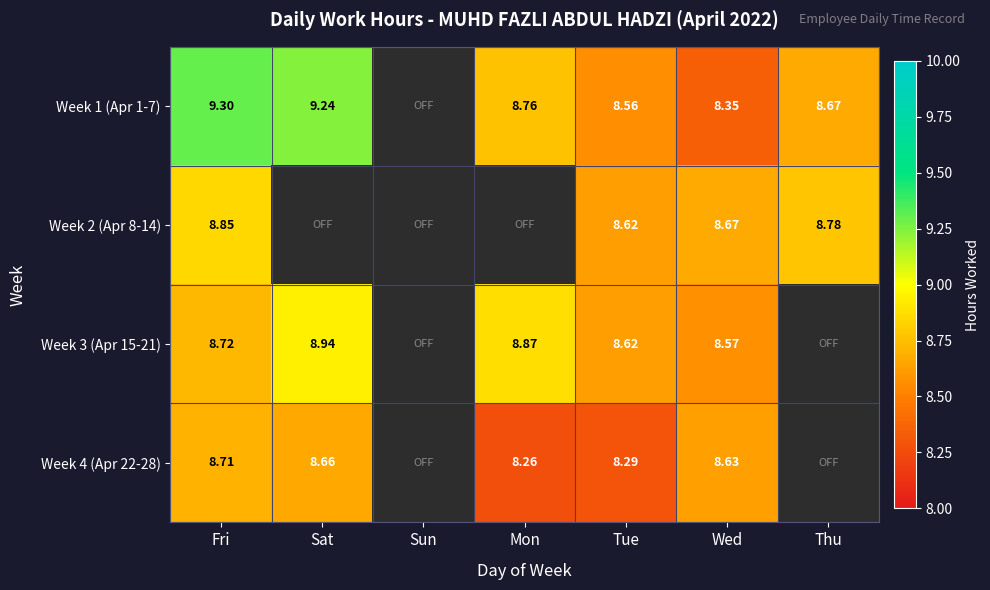

Is it true that Week 4 (Apr 22-28) equals 8.3 at Tue?

True